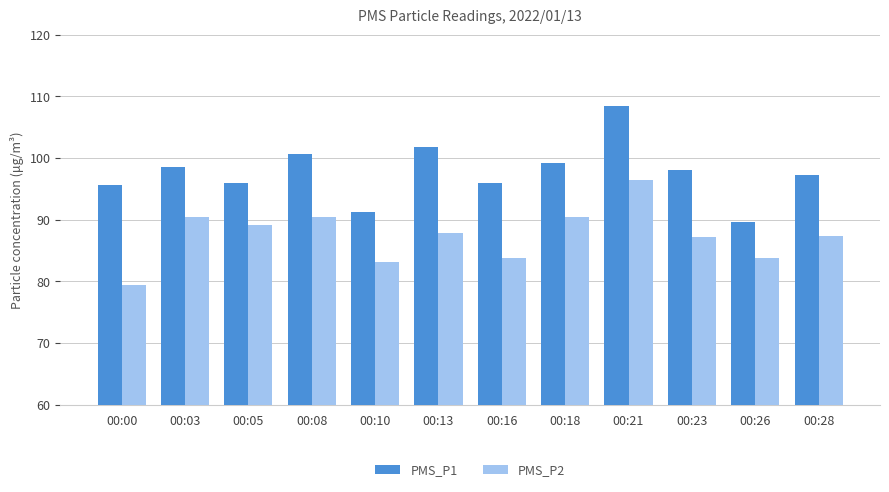

True or false: PMS_P2 has a value of 25.8 at 00:21.

False